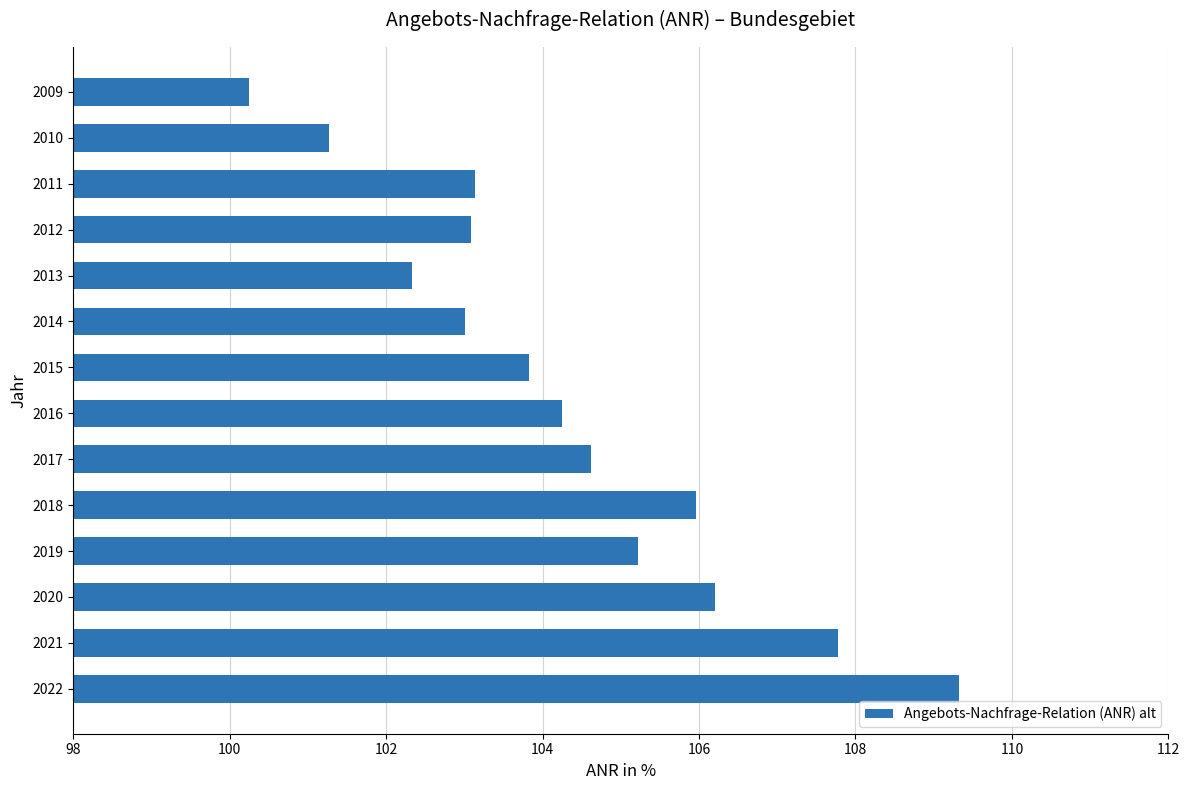

What is the change in value from 2011 to 2020?

+3.1